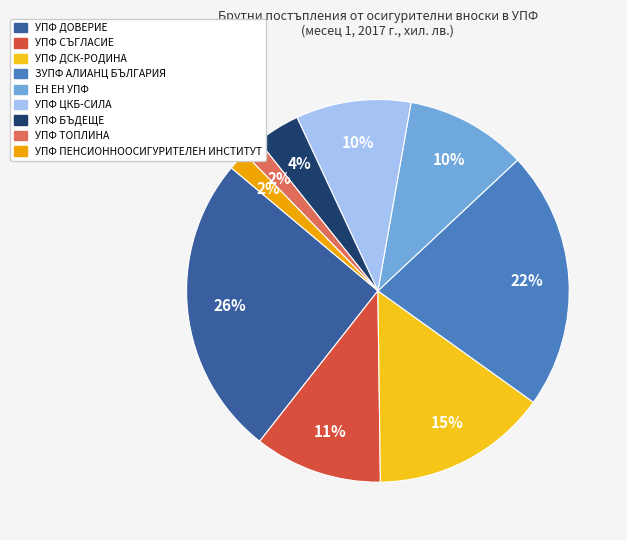

Is there a majority slice in this chart?

No